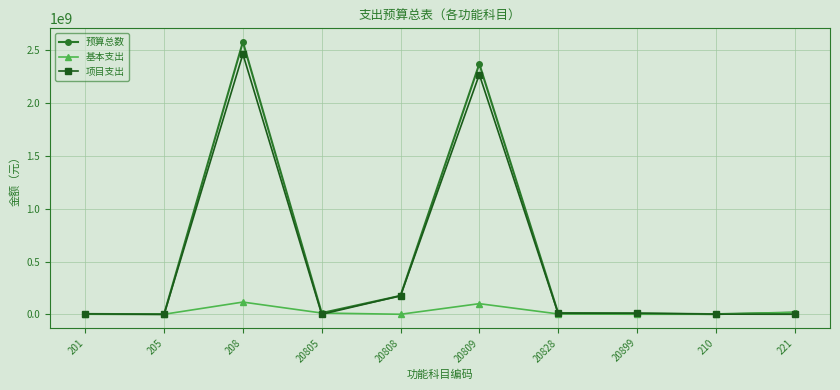

The 基本支出 series shows 184050.0 at 205. True or false?

True